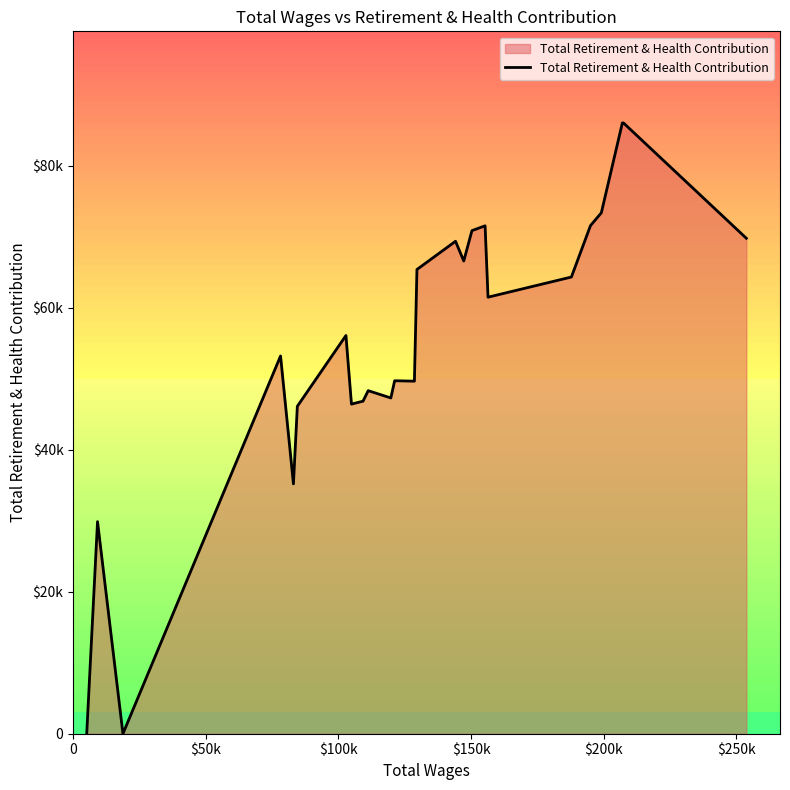

Is this an area chart (filled region under the line)?

Yes